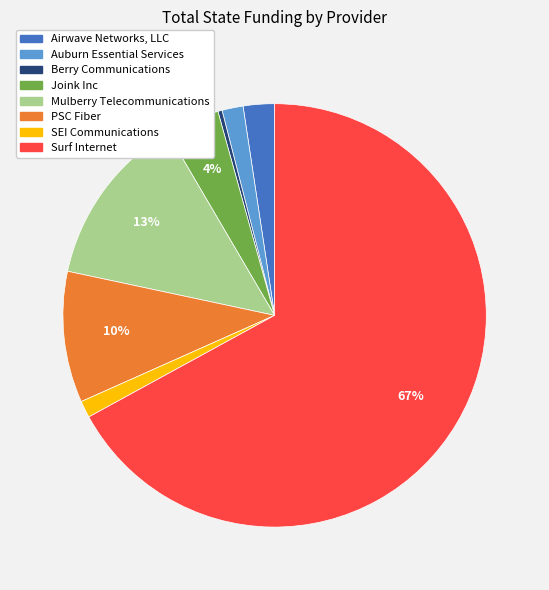

How many slices are in this pie chart?

8